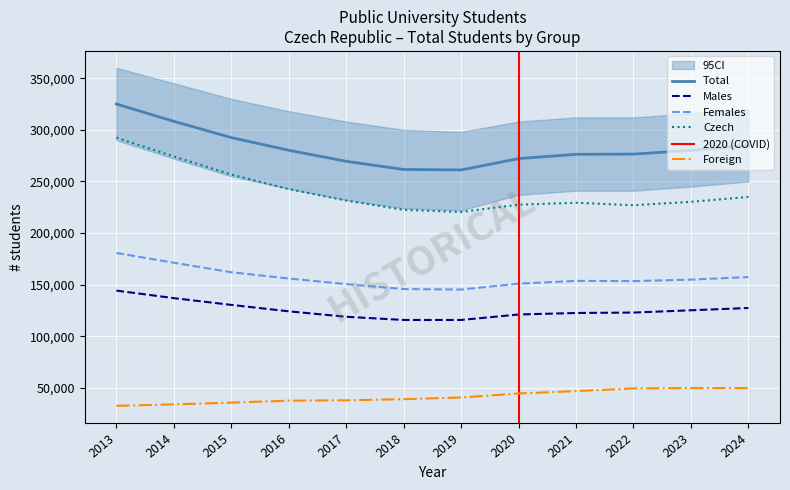

Is it true that Foreign equals 21965 at 2019?

False